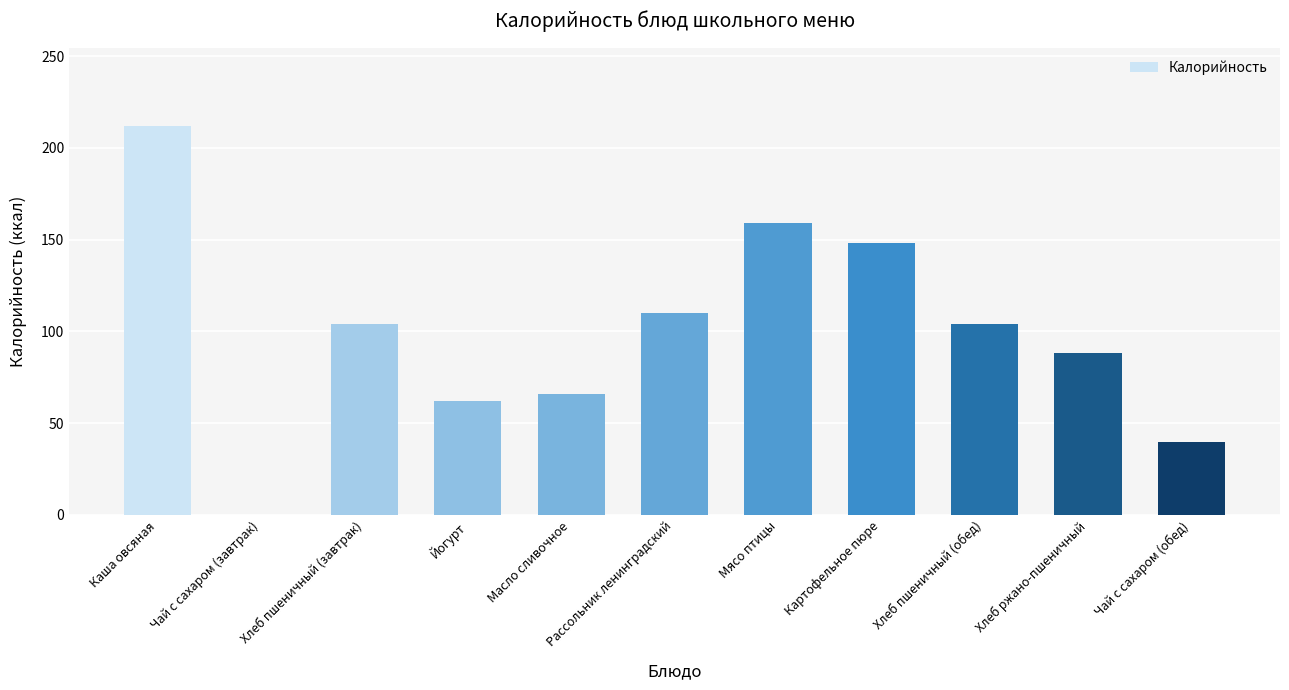

Where does the data first go above 104?

Каша овсяная